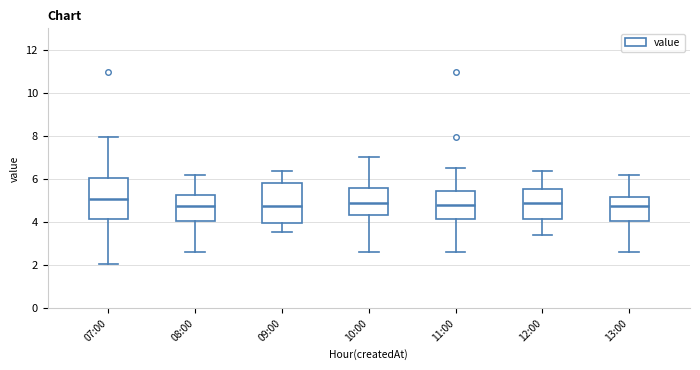

Reading left to right, read every box against the y-axis: the position of its median line, the range the box covers, and the ends of its whiskers. The values are not printed on the chart, so give them approximately, as read against the axis.

07:00: median 5.0, box 4.2 to 6.0, whiskers 2.0 to 8.0
08:00: median 4.8, box 4.0 to 5.2, whiskers 2.6 to 6.2
09:00: median 4.8, box 4.0 to 5.8, whiskers 3.6 to 6.4
10:00: median 4.8, box 4.4 to 5.6, whiskers 2.6 to 7.0
11:00: median 4.8, box 4.2 to 5.4, whiskers 2.6 to 6.6
12:00: median 4.8, box 4.2 to 5.6, whiskers 3.4 to 6.4
13:00: median 4.8, box 4.0 to 5.2, whiskers 2.6 to 6.2